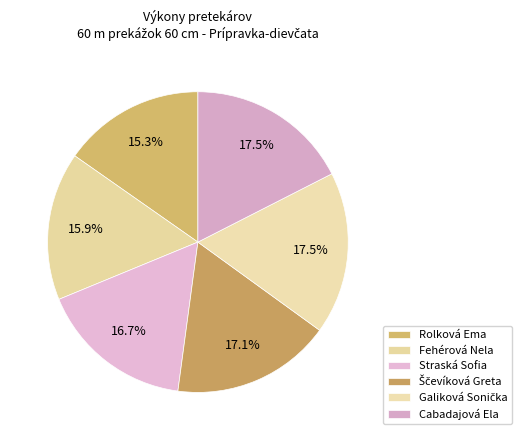

To the nearest percent, what percentage of the pie is Straská Sofia?

17%